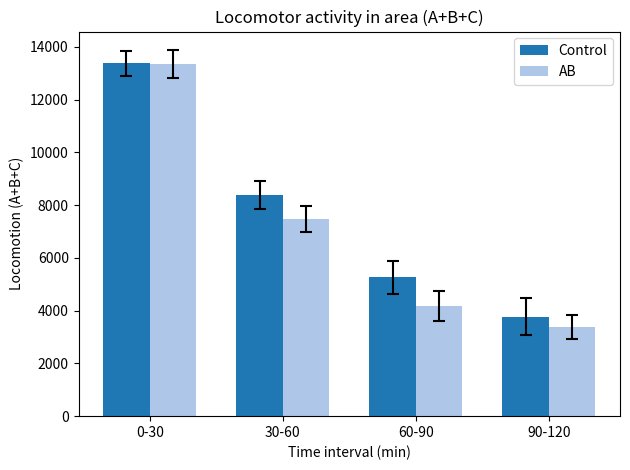

Read the AB value at 60-90.

4182.9